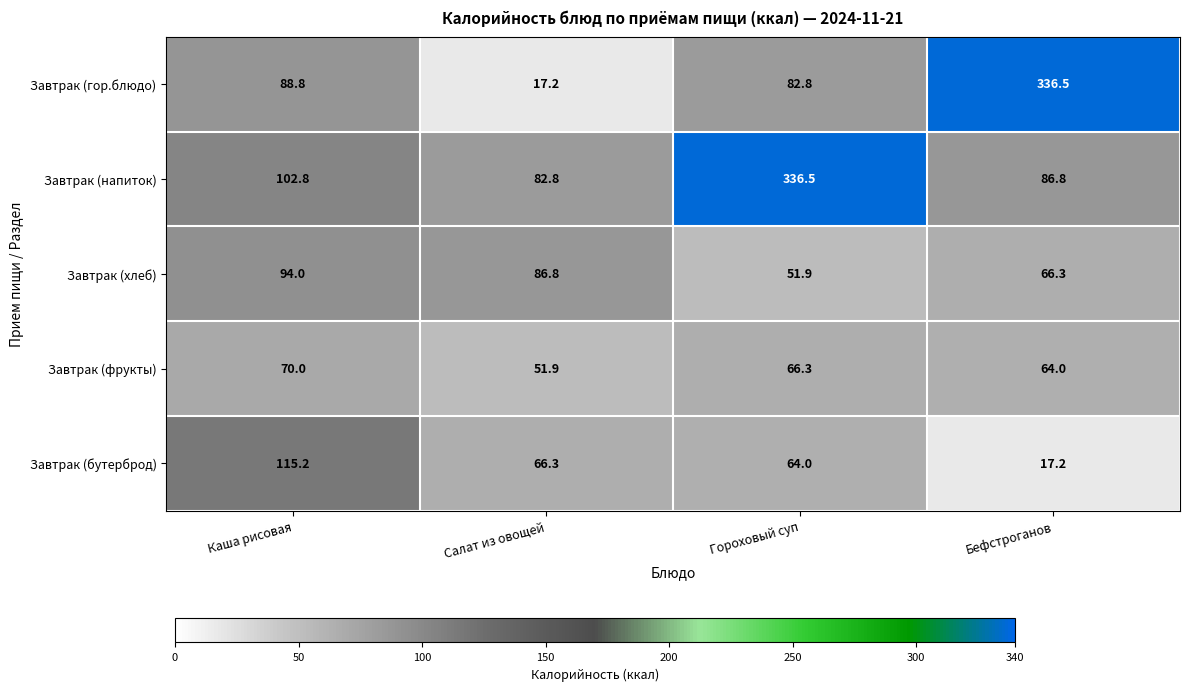

Which series changed the most between Каша рисовая and Гороховый суп?

Завтрак (напиток)